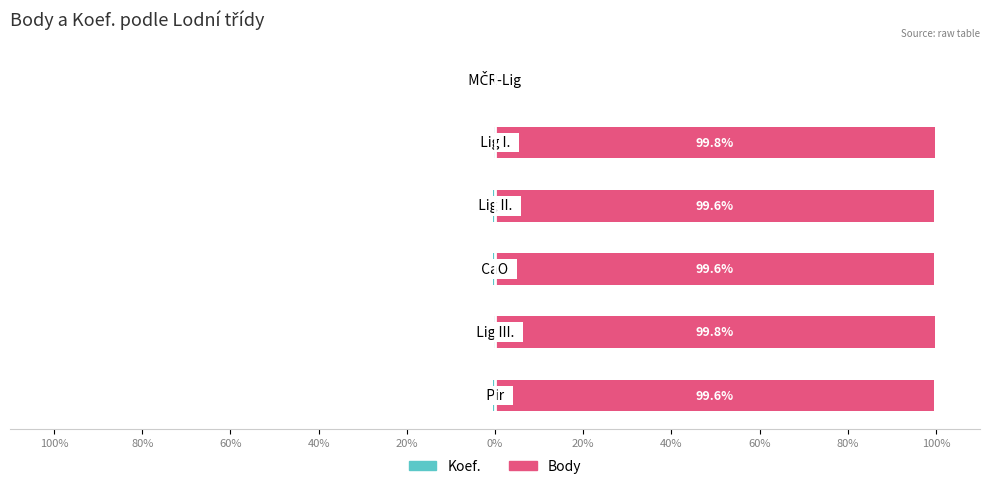

How many groups of bars are there?

6